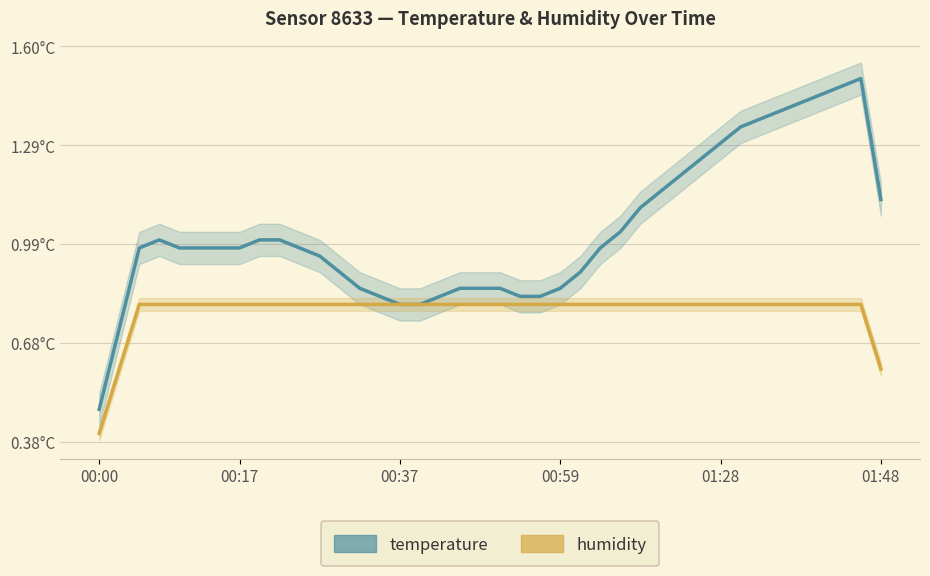

What is the spread (max minus min) of values at 25?

0.2